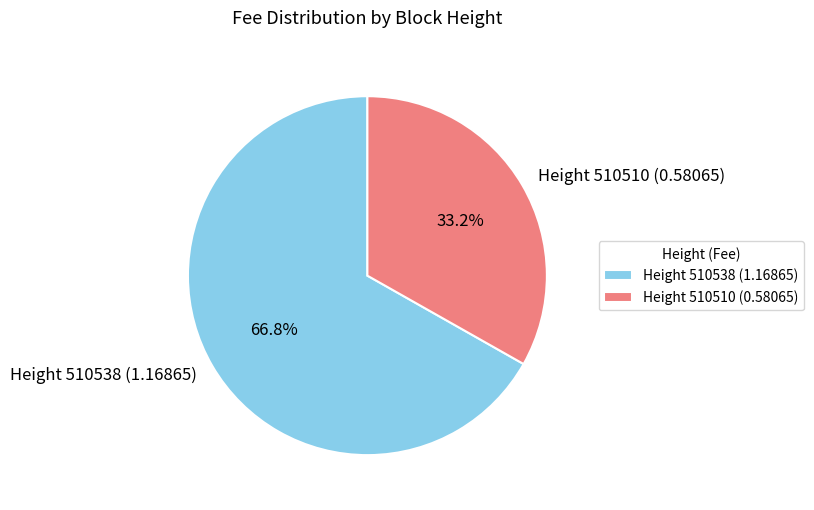

Which has a higher value, Height 510510 (0.58065) or Height 510538 (1.16865)?

Height 510538 (1.16865)